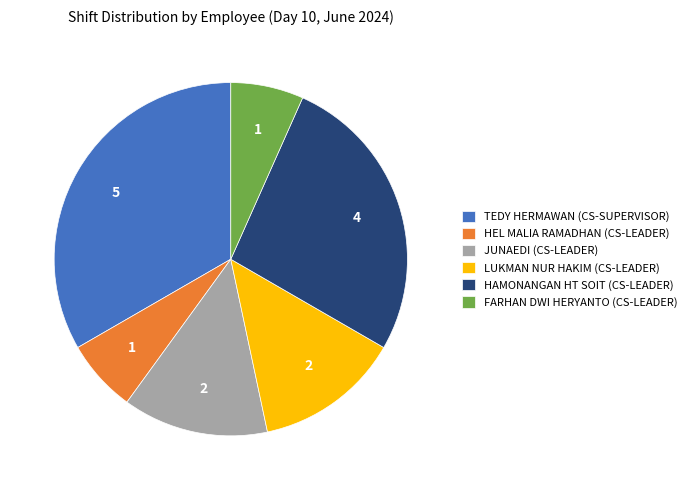

Which has a higher value, TEDY HERMAWAN or JUNAEDI?

TEDY HERMAWAN